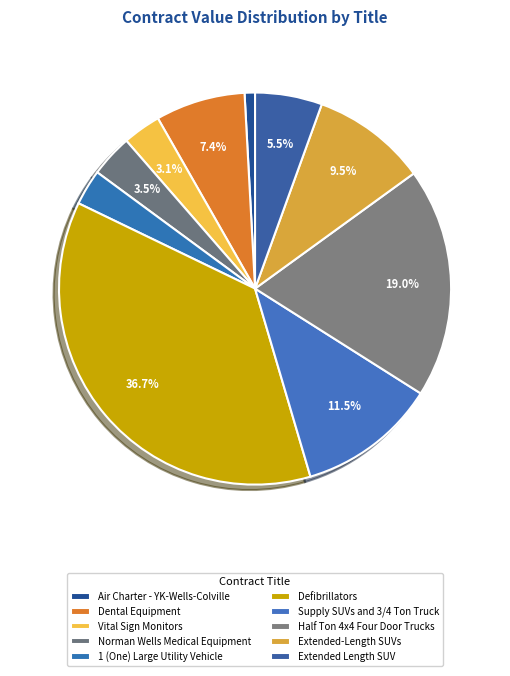

Count the number of slices in the pie.

10